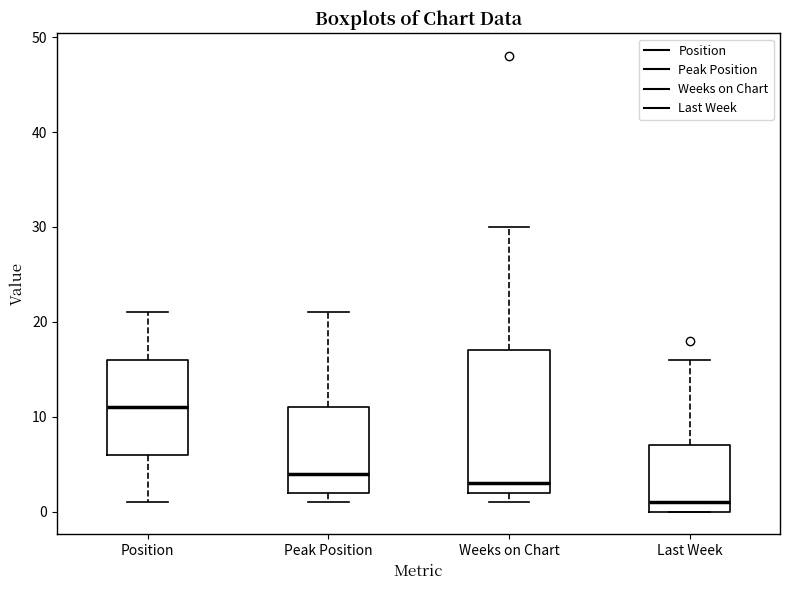

Which box's median line is the highest?

Position